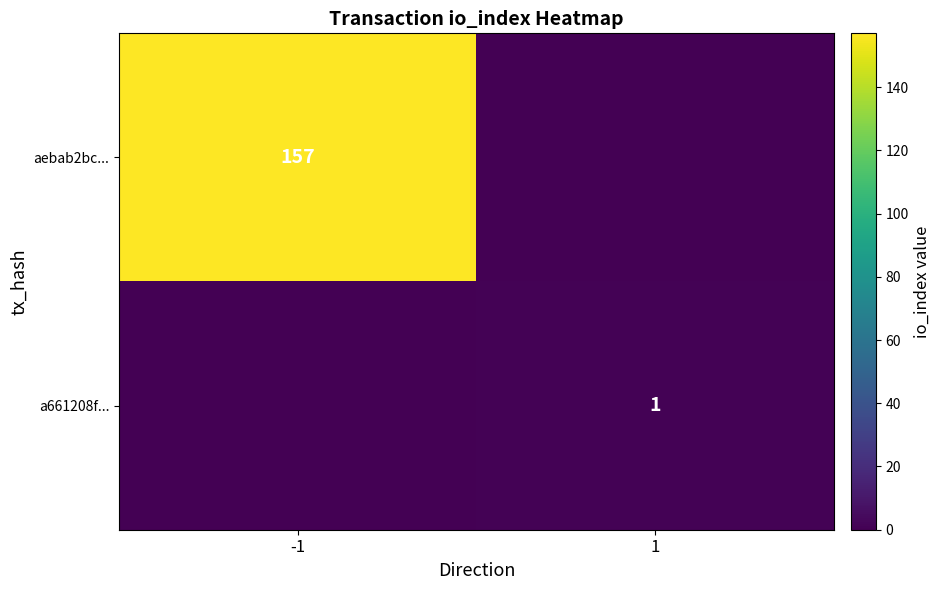

What is the total value across all series at 1?

1